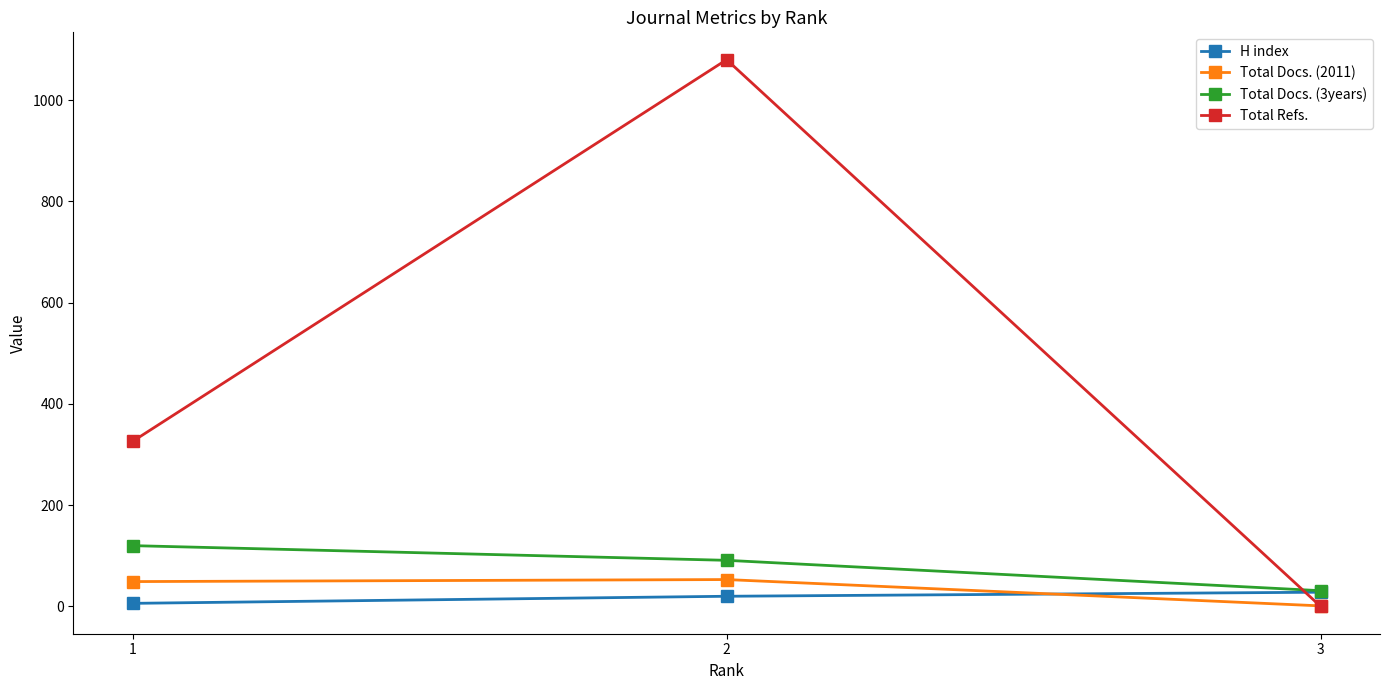

The value of Total Docs. (2011) at 2 is 53. True or false?

True